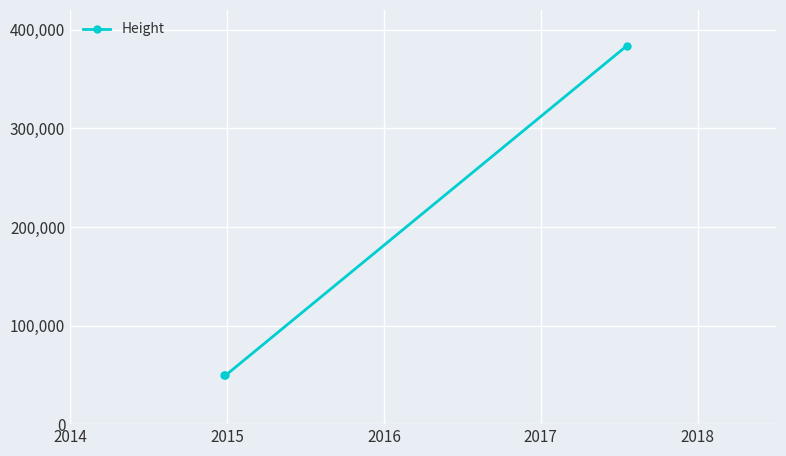

What is the sum of all values?

482493